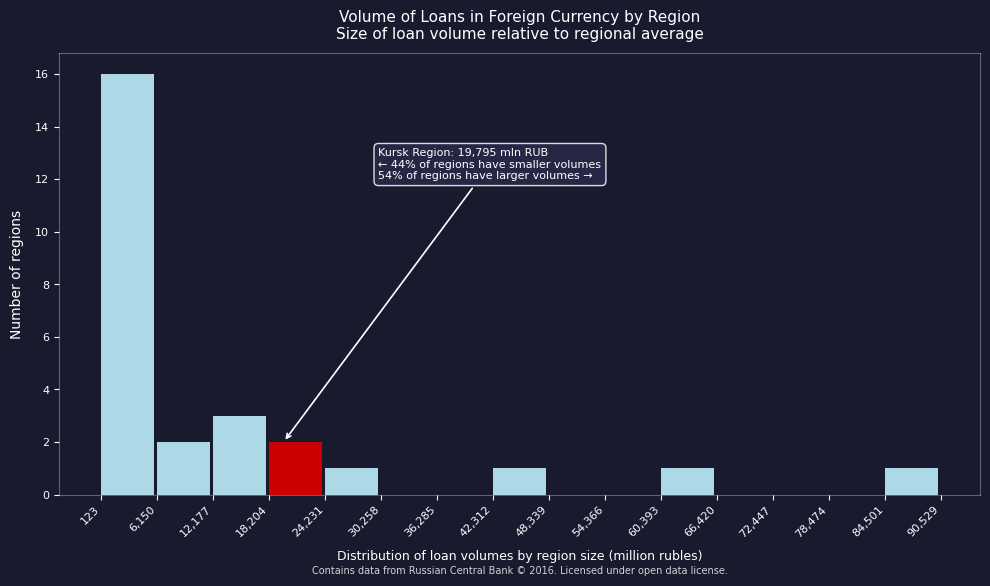

Which range on the x-axis has the tallest bar?

123 to 6,150